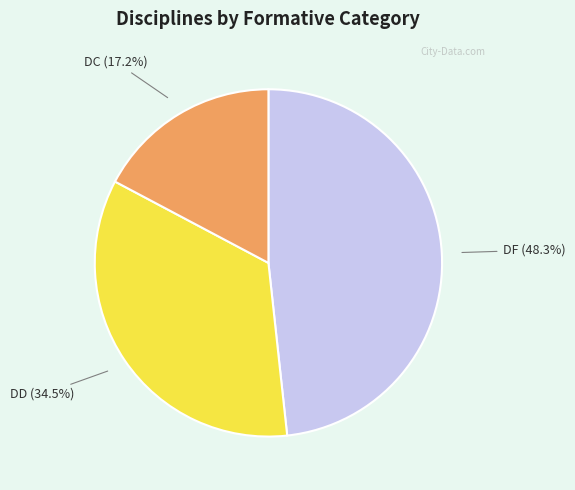

Is there a majority slice in this chart?

No